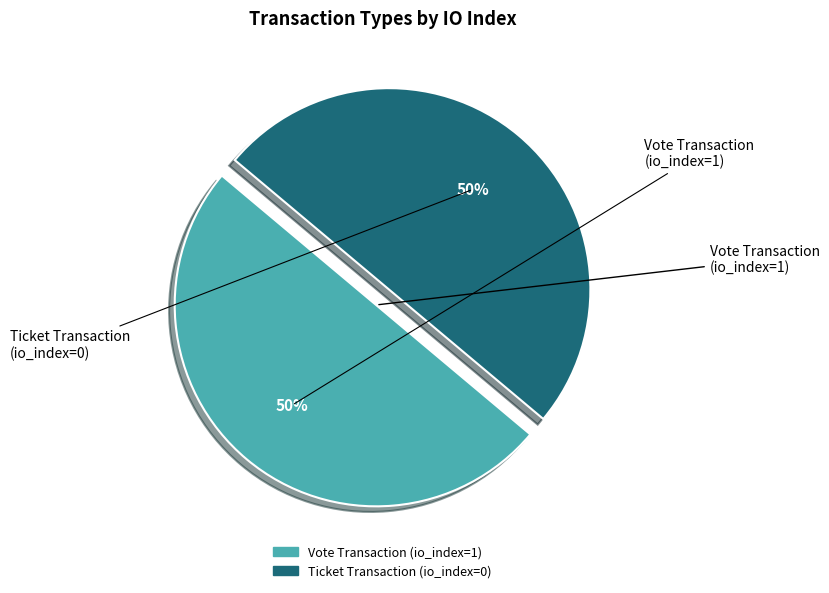

To the nearest percent, what is the average slice percentage?

50%